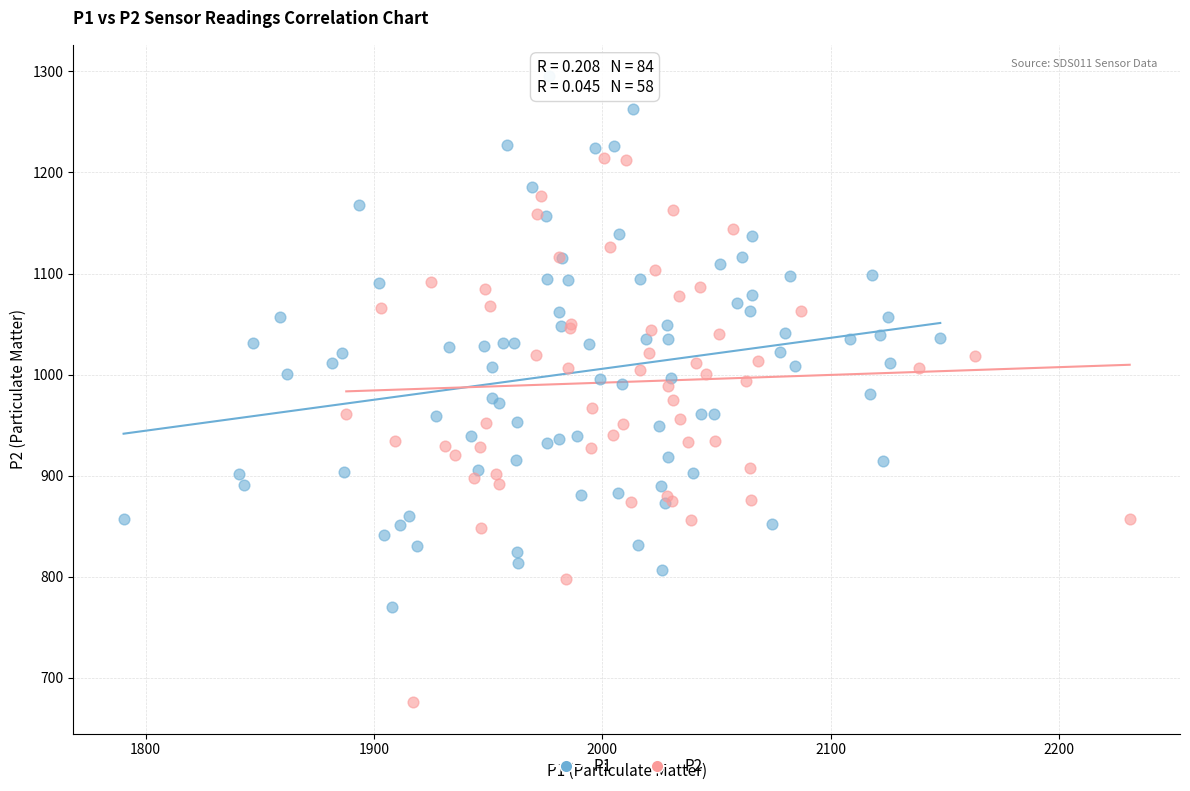

Which series has the widest spread of Y values?

P2